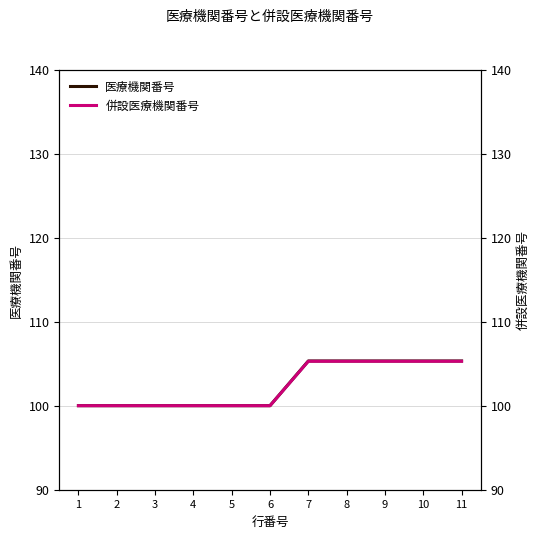

True or false: 併設医療機関番号 has more than 1 points higher than both neighbors.

False